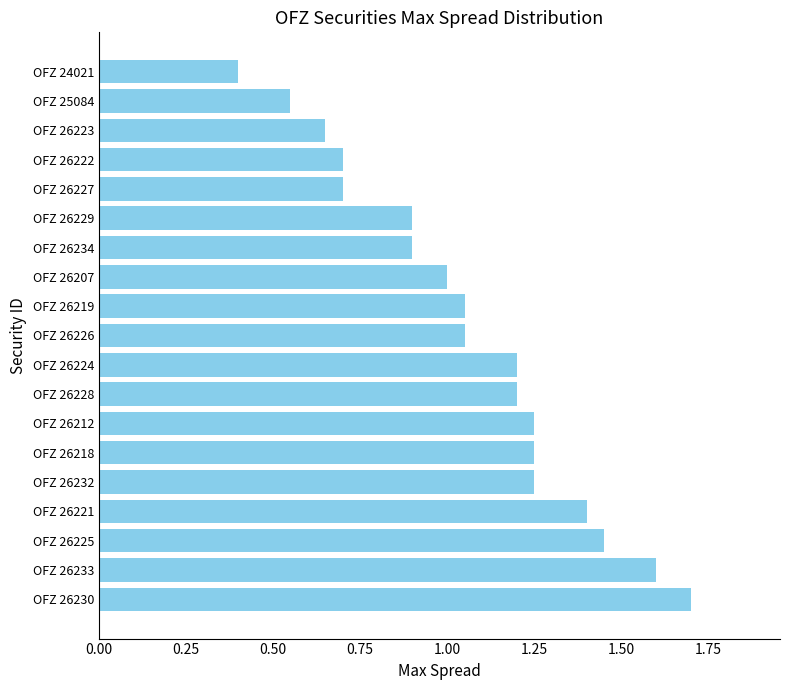

What is the difference between the maximum and minimum values?

1.3